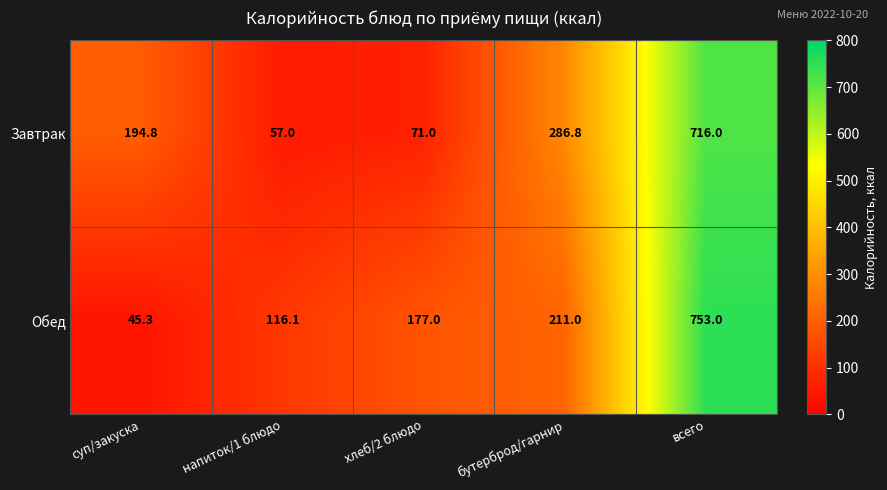

What is the maximum value shown in the chart?

753.0